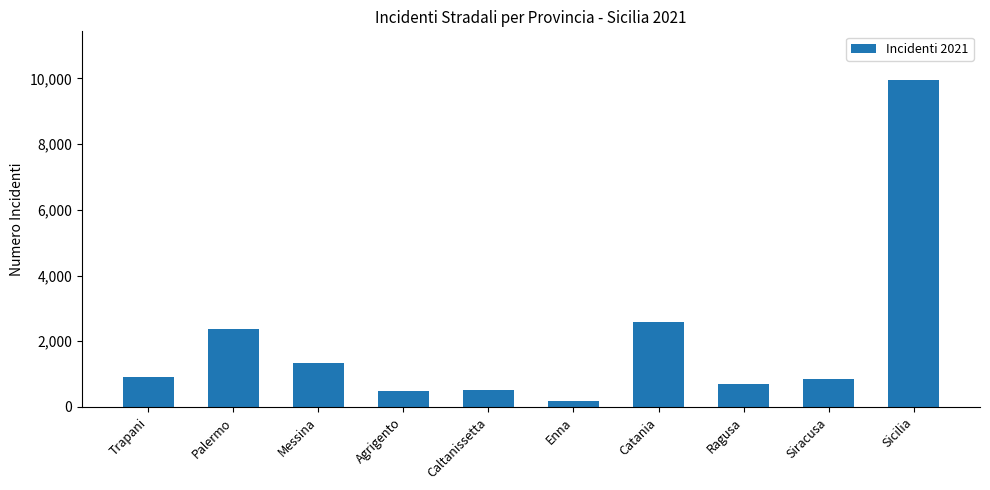

What is the label of the 4th bar from the left?

Agrigento